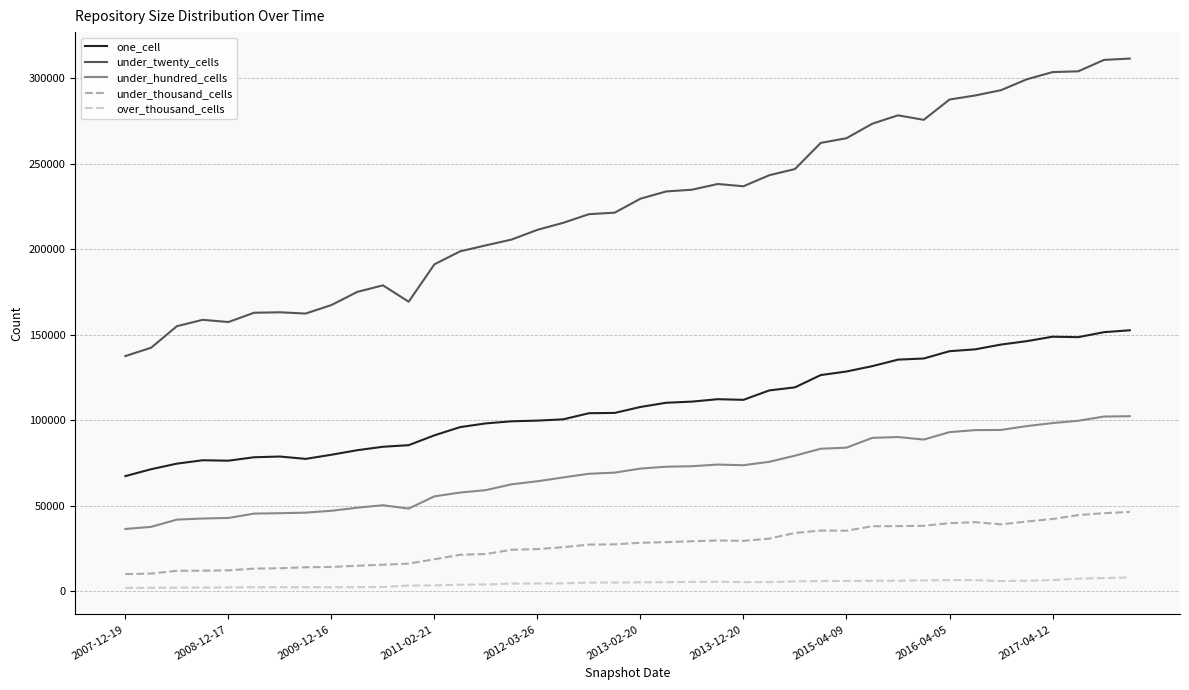

What are all the series names shown in the legend?

one_cell, under_twenty_cells, under_hundred_cells, under_thousand_cells, over_thousand_cells